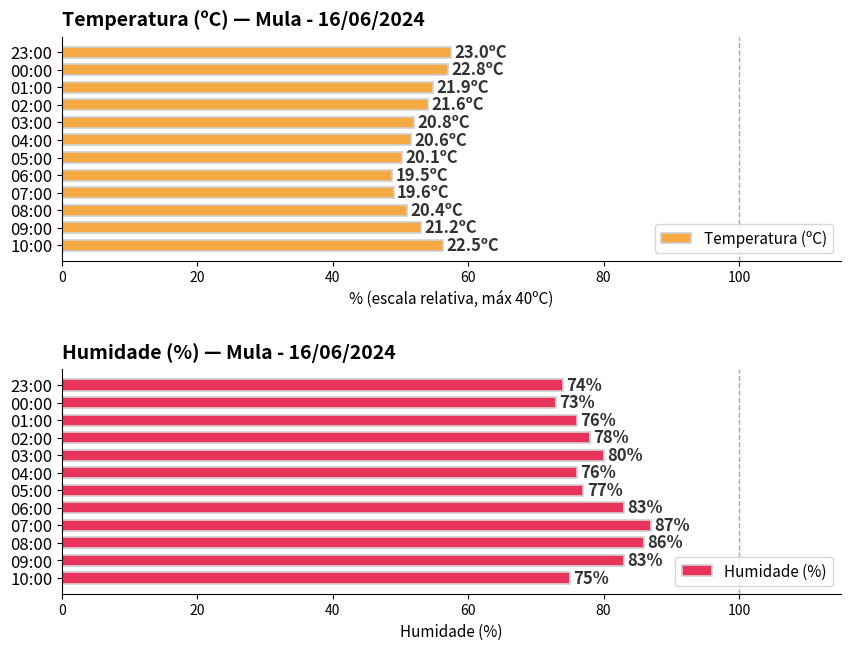

What is the difference between the maximum and second lowest values in the Temperatura (ºC) series?

8.5